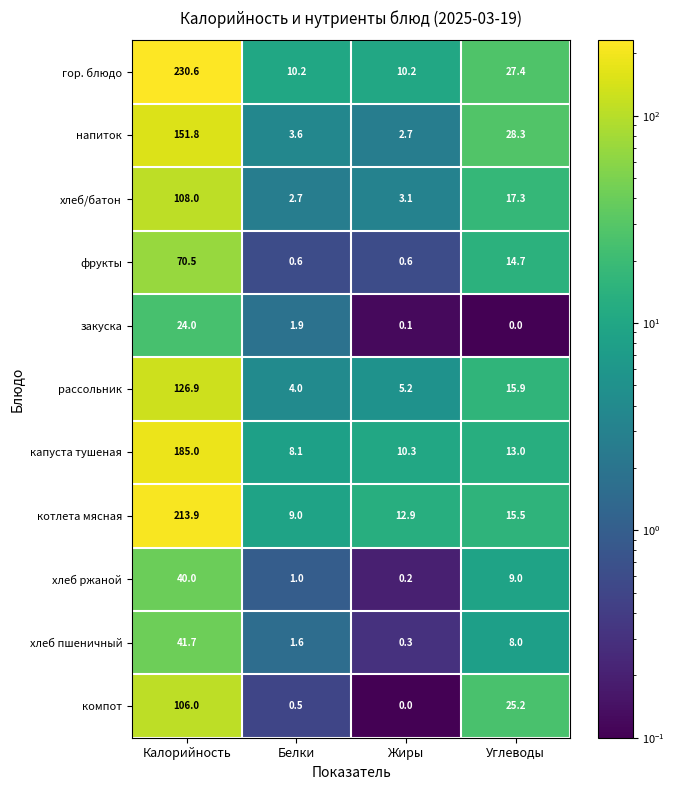

What is the total value across all series at Углеводы?

174.3